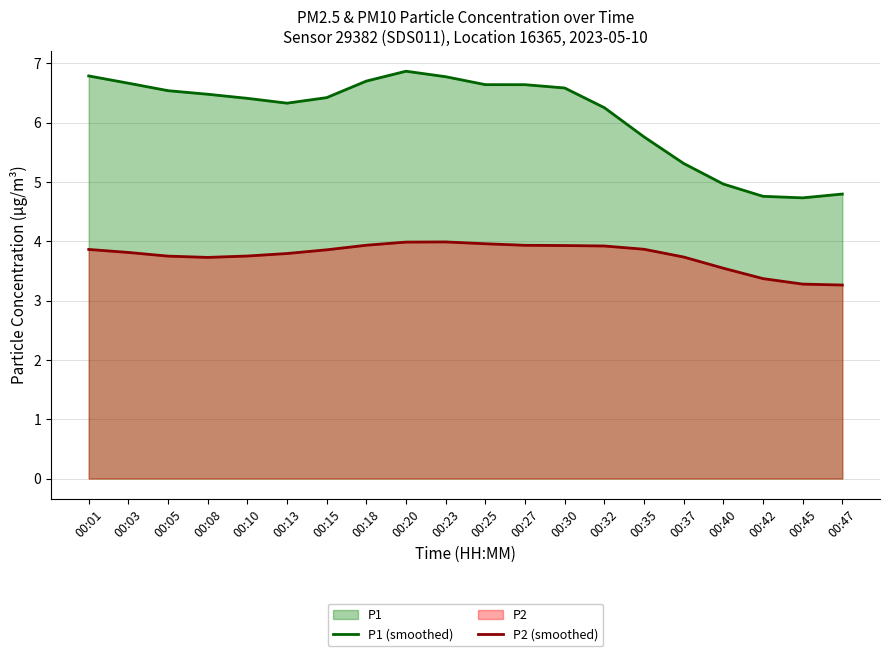

What is the sum of the P1 (smoothed) values at 00:15 and 00:47?

11.2